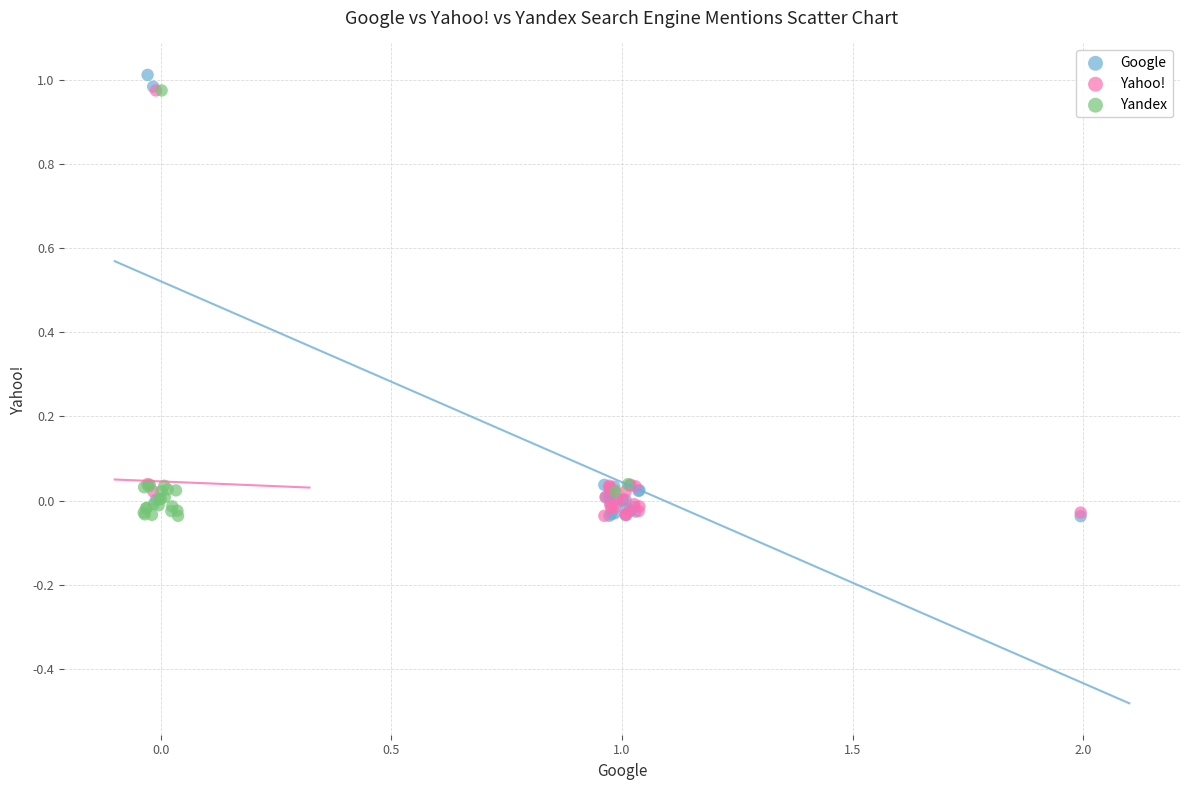

What are all the series names shown in the legend?

Google, Yahoo!, Yandex